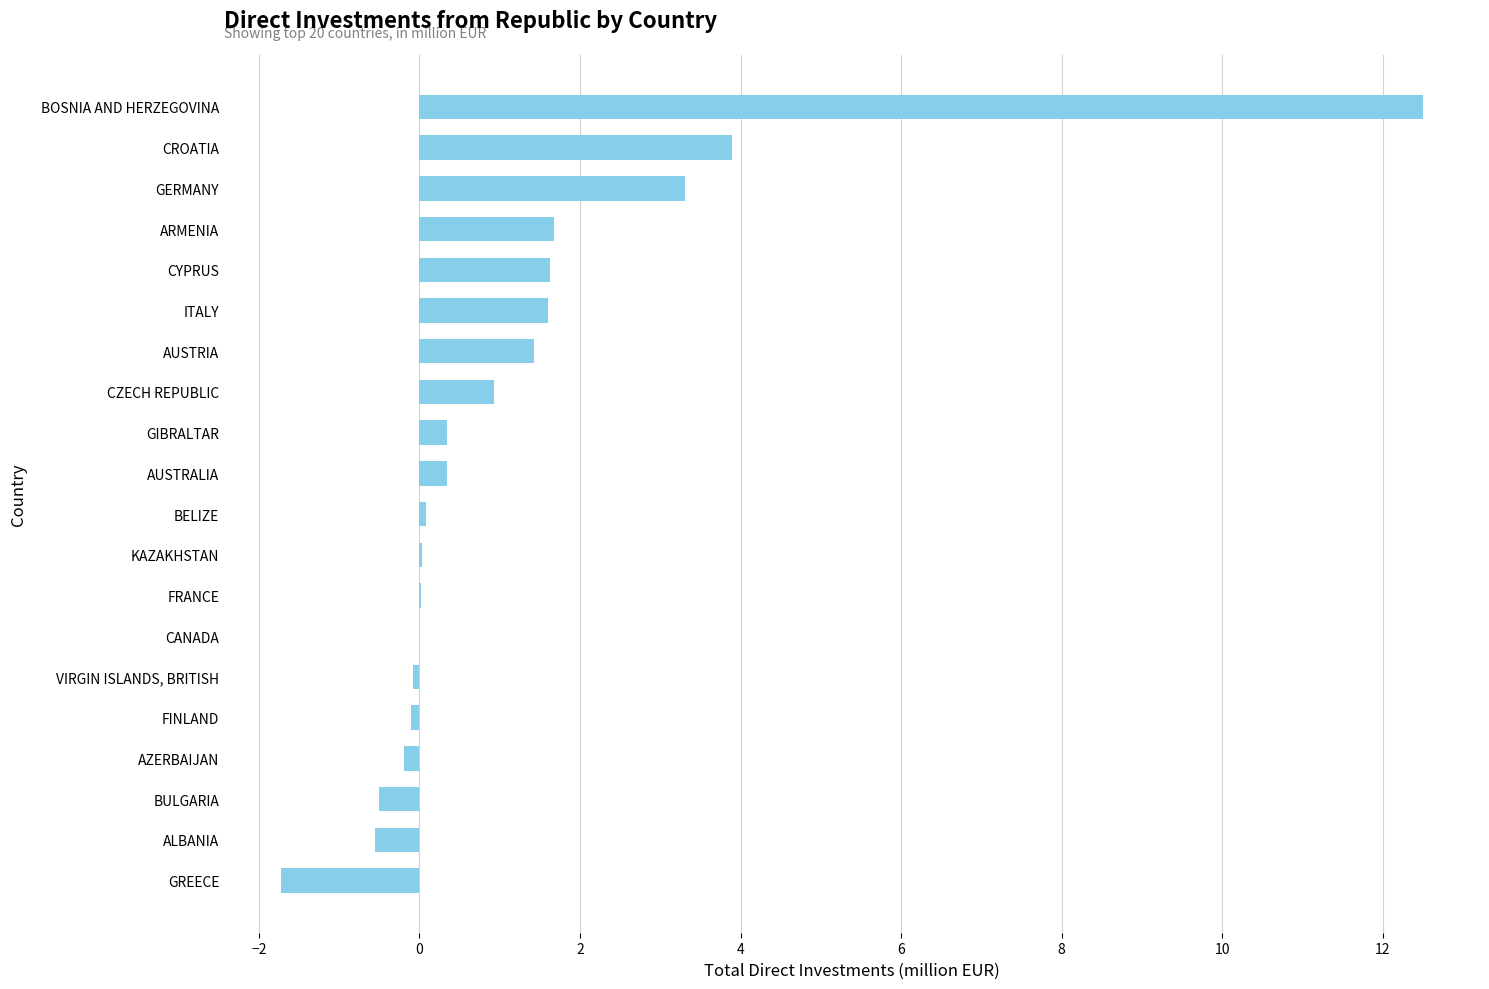

The value at ARMENIA is 1.7. True or false?

True